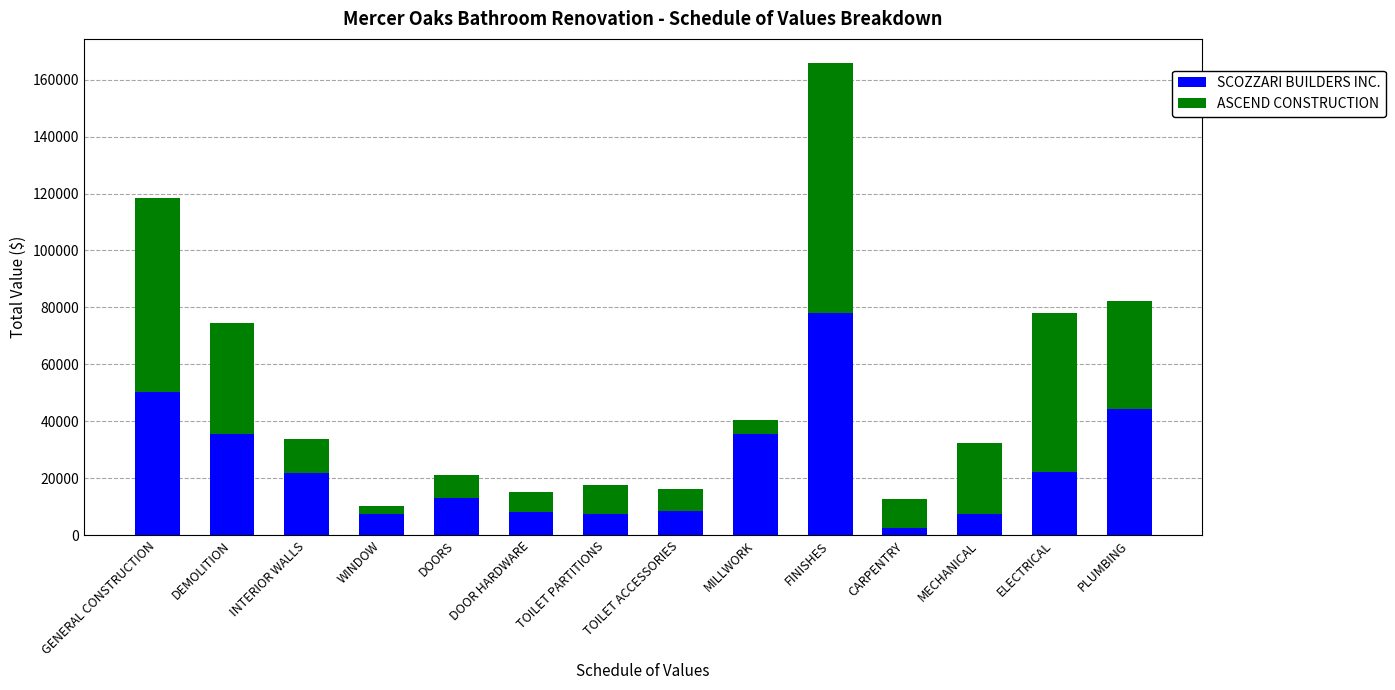

At which category is the sum across all series the highest?

FINISHES